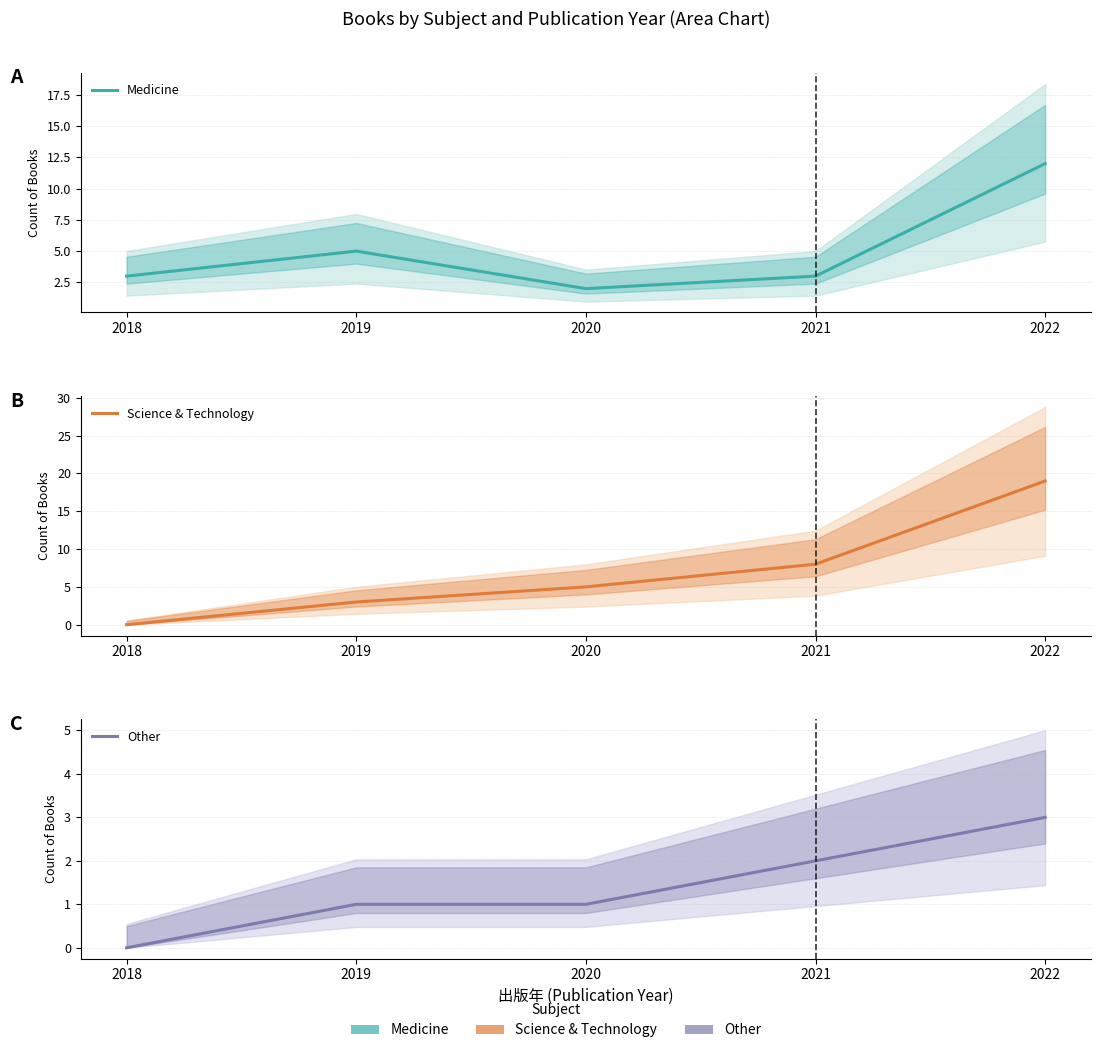

How many values in the Other series are below 1?

1